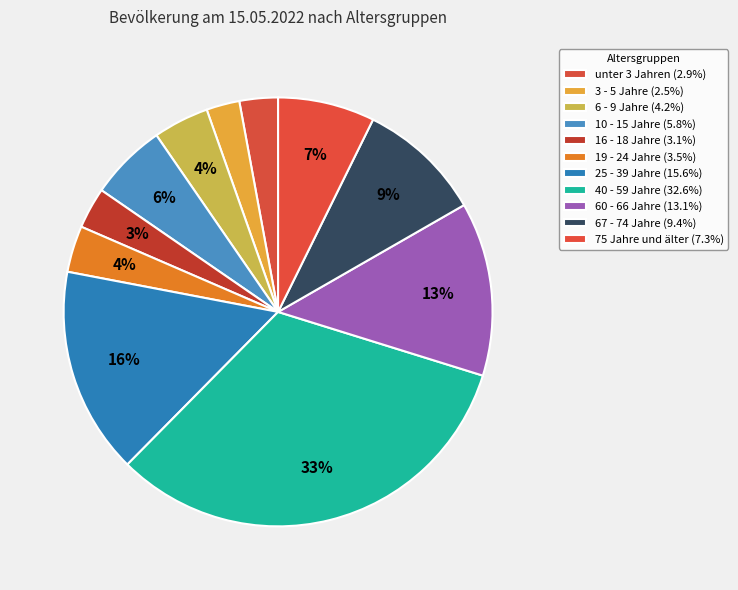

Count the number of slices in the pie.

11